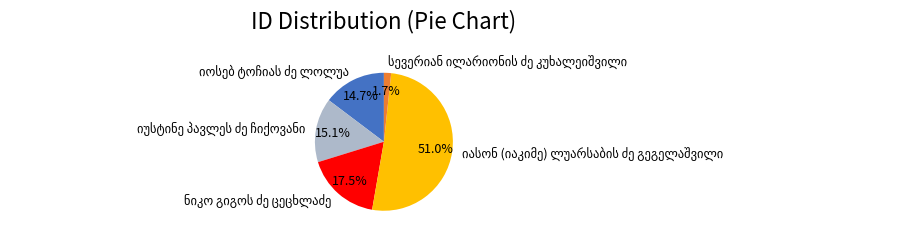

Count the number of slices in the pie.

5